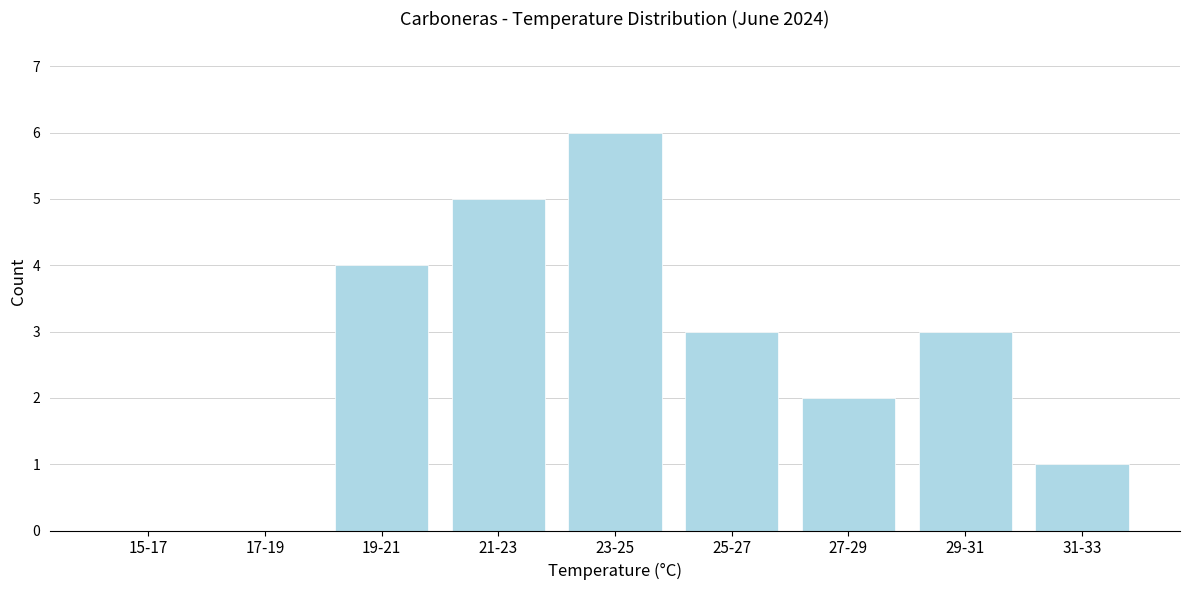

Reading left to right, transcribe all the data shown in this chart.

15-17=0	17-19=0	19-21=4	21-23=5	23-25=6	25-27=3	27-29=2	29-31=3	31-33=1